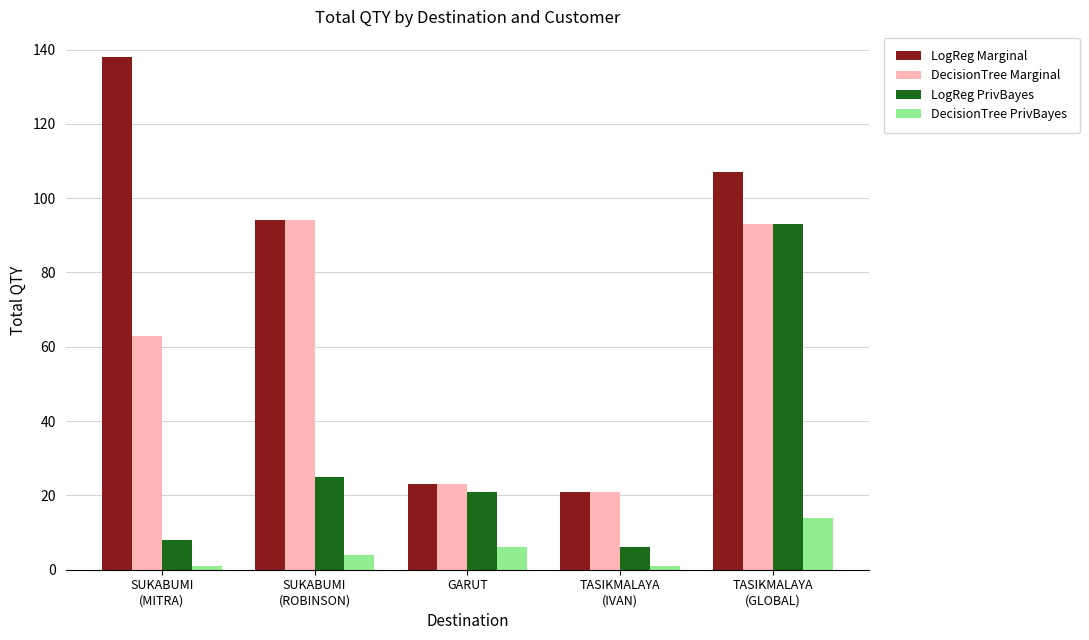

What is the difference between the maximum and second lowest values in the DecisionTree Marginal series?

71